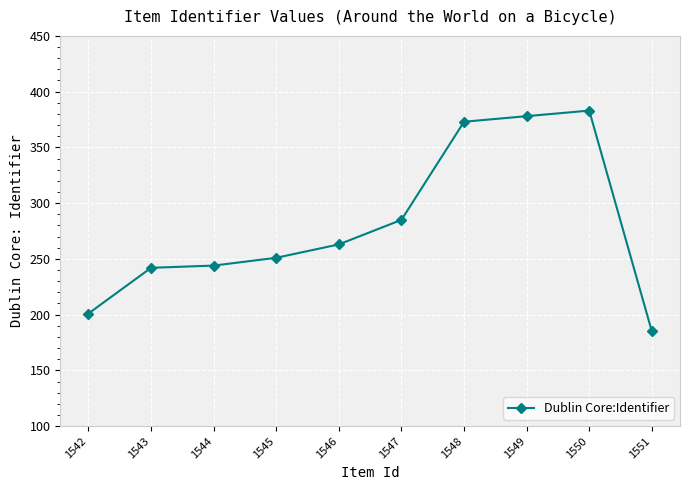

At which label is the value closest to 284?

1547